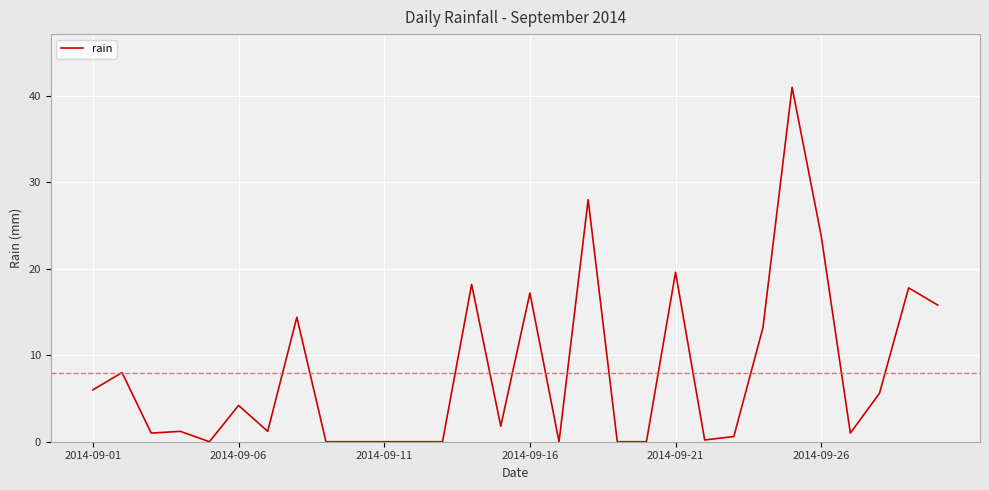

What is the maximum value shown in the chart?

41.0